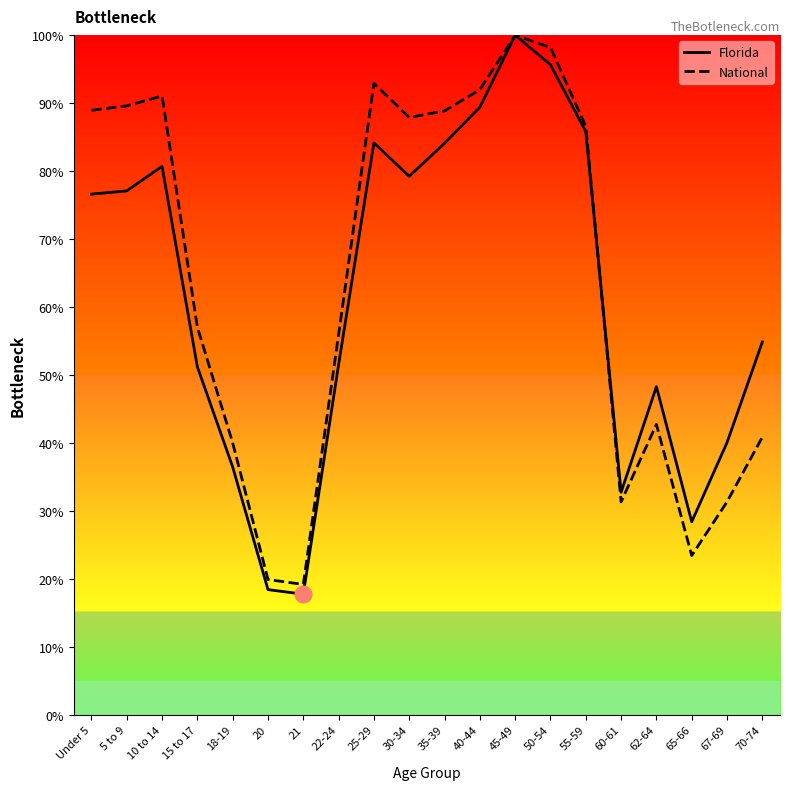

What is the sum of the Florida values at 30-34 and 62-64?

127.5